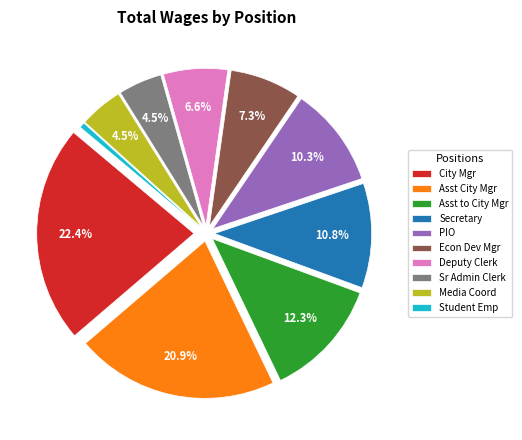

Is there a majority slice in this chart?

No